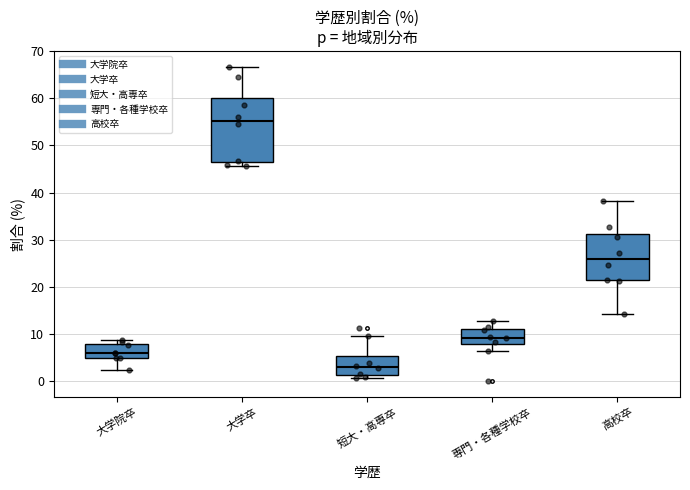

Which box is the tallest, from its lower edge to its upper edge?

大学卒